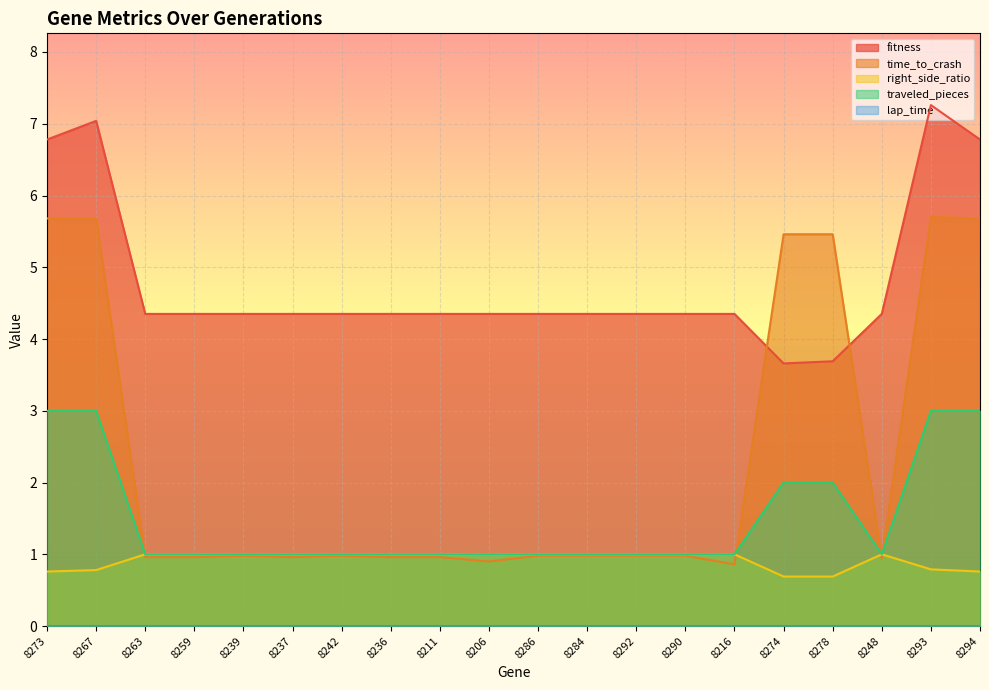

What is the approximate value of right_side_ratio at 8293?

0.8